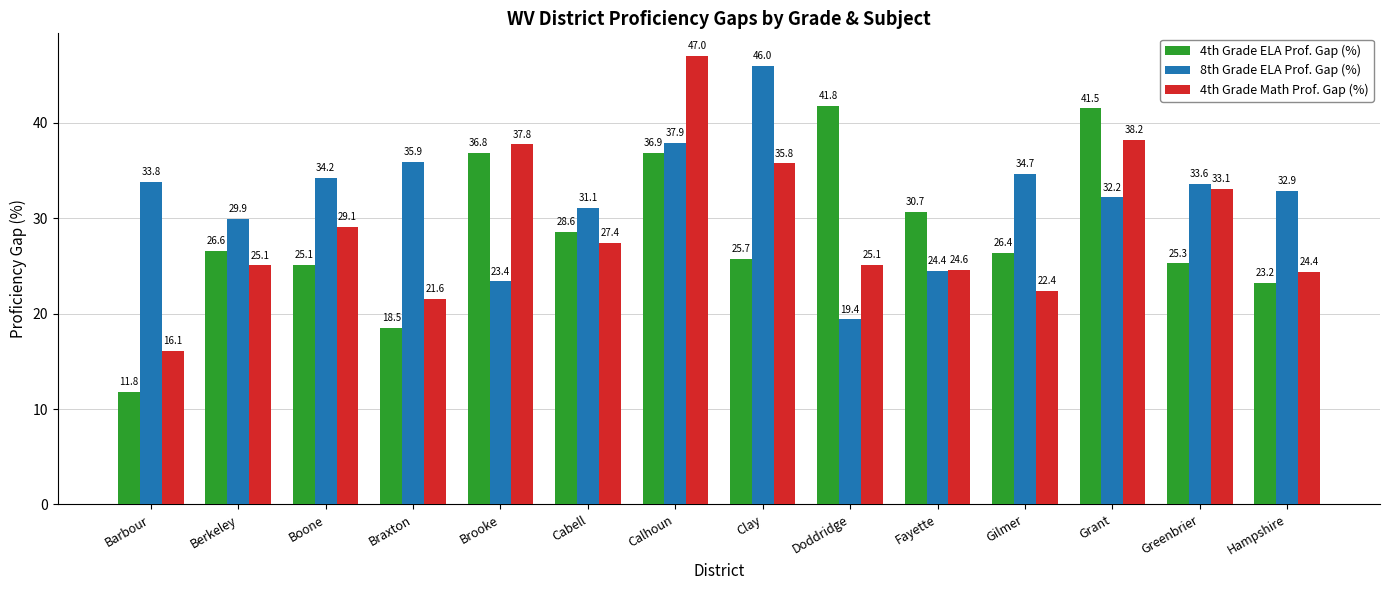

What is the sum of the 4th Grade ELA Prof. Gap (%) values at Barbour and Calhoun?

48.7